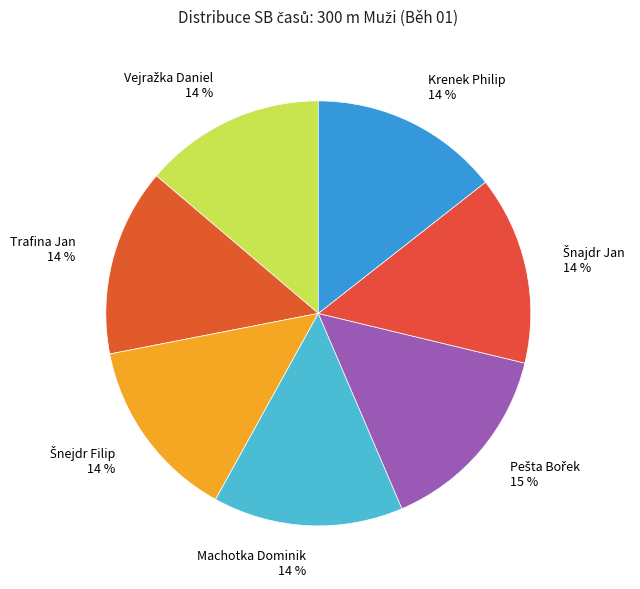

The Krenek Philip 14 % slice represents 14% of the pie. True or false?

True